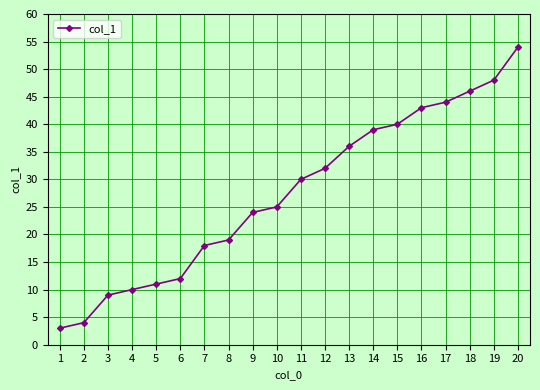

Reading right to left, extract all data points from this chart.

54	48	46	44	43	40	39	36	32	30	25	24	19	18	12	11	10	9	4	3